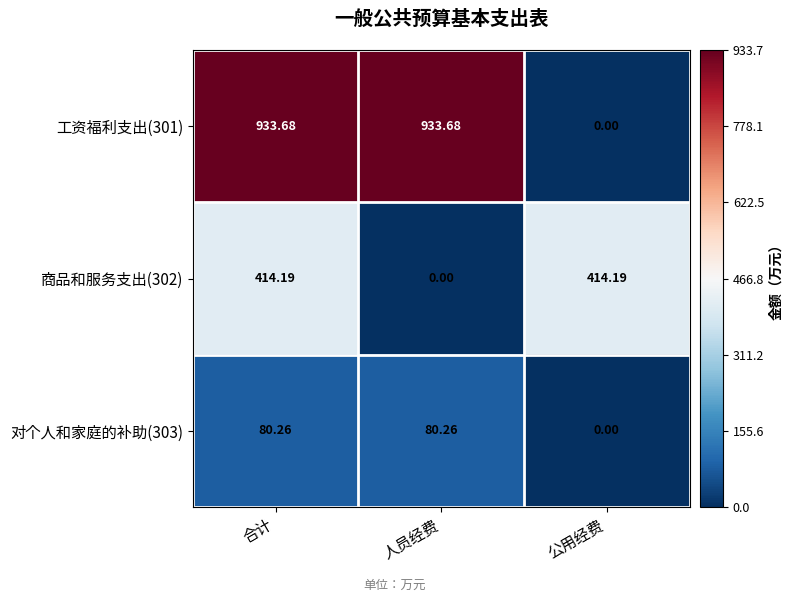

Where is 商品和服务支出(302) nearest to the value 207?

人员经费